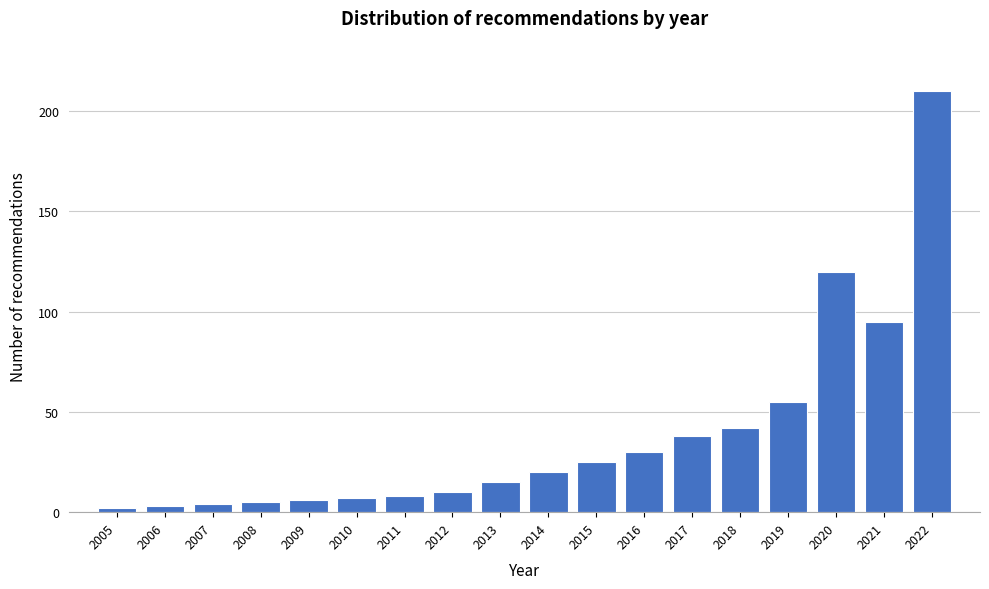

Reading right to left, list all the values displayed in this chart.

2022=210	2021=95	2020=120	2019=55	2018=42	2017=38	2016=30	2015=25	2014=20	2013=15	2012=10	2011=8	2010=7	2009=6	2008=5	2007=4	2006=3	2005=2